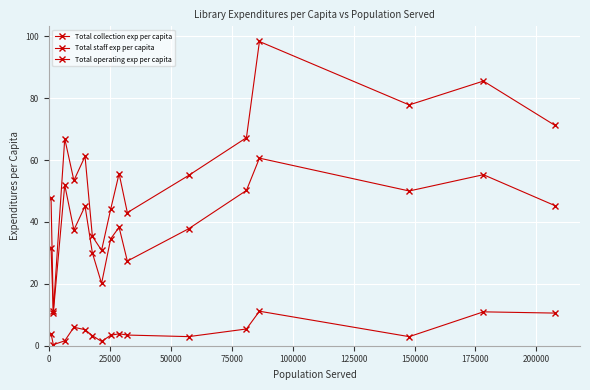

How many lines are shown in the chart?

3